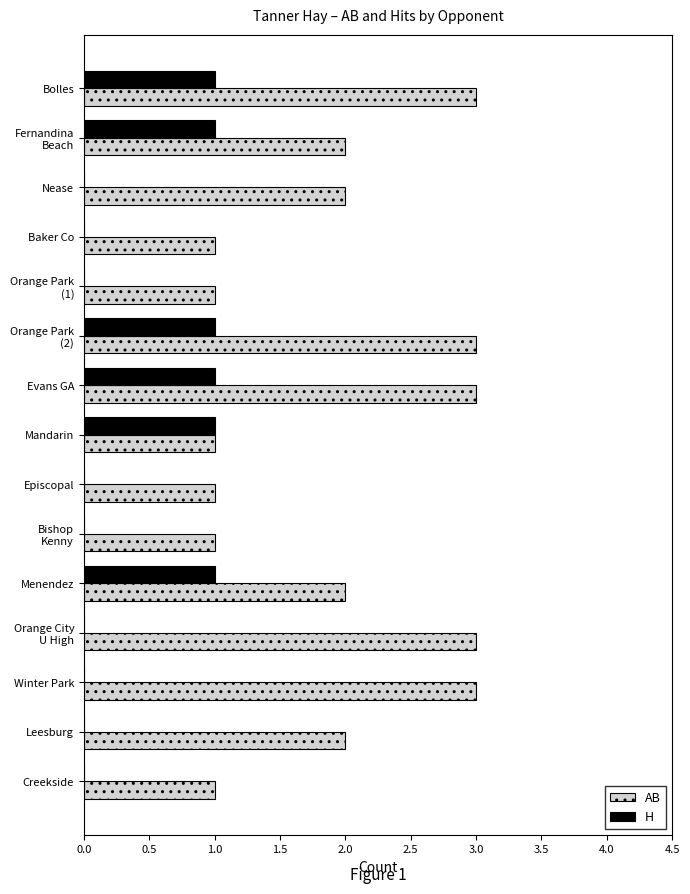

Which series has the widest spread of values?

AB